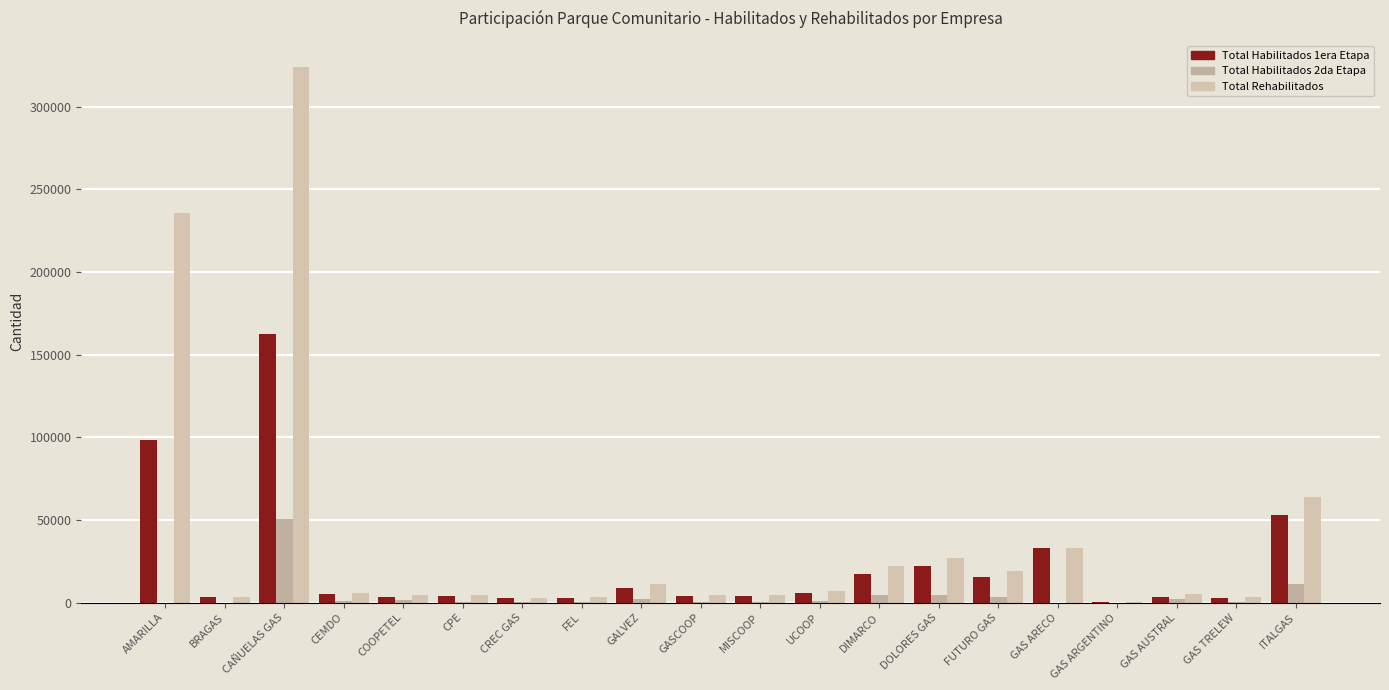

What is the difference between the maximum and minimum values in the Total Habilitados 1era Etapa series?

162162.0